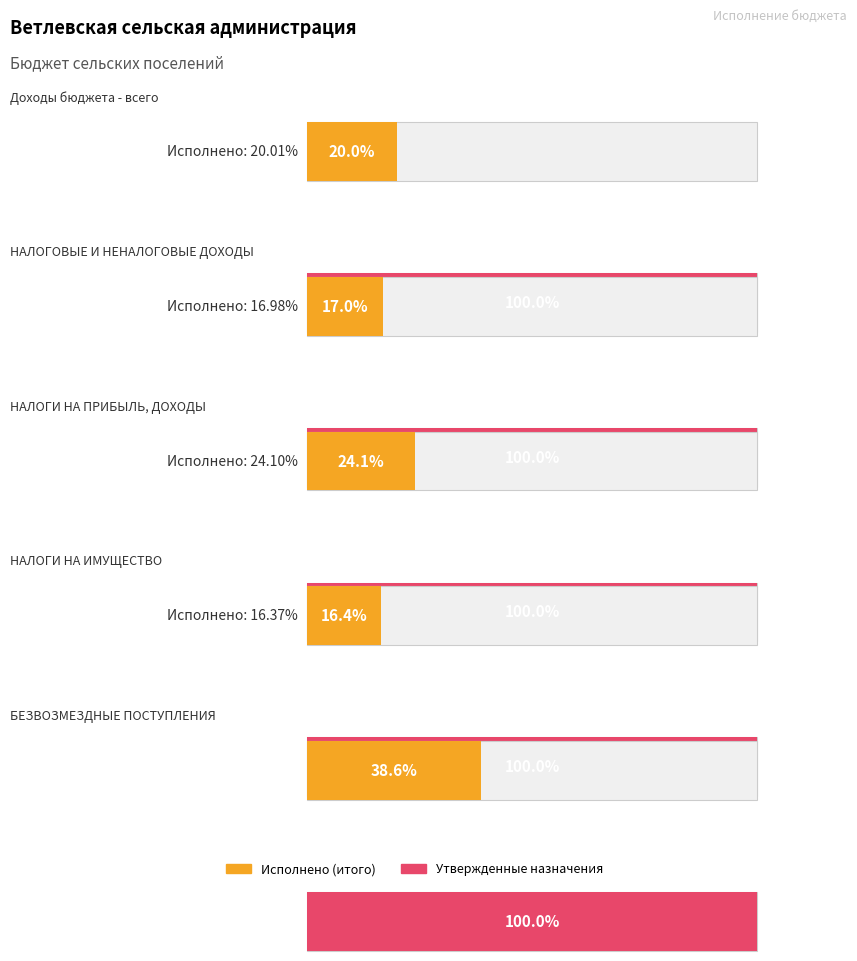

What position from the left is Доходы бюджета - всего?

1